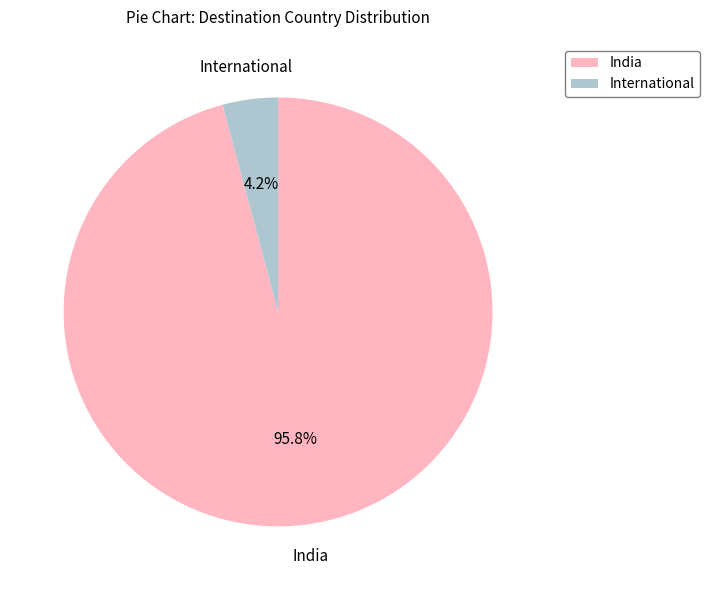

What is the majority slice?

India